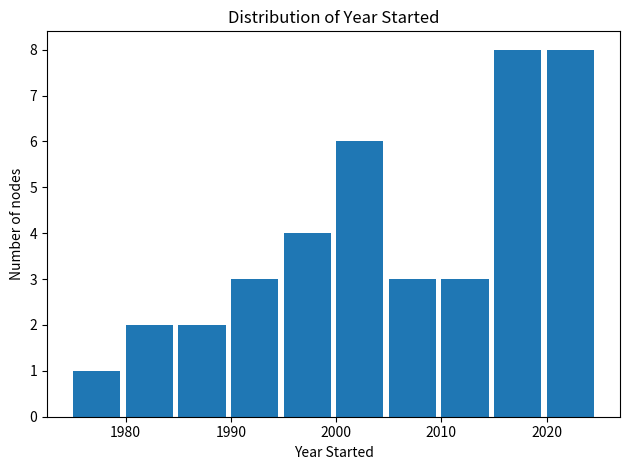

What is the height of the bar covering 2000 to 2005 on the x-axis? The values are not printed on the chart, so give them approximately, as read against the axis.

6